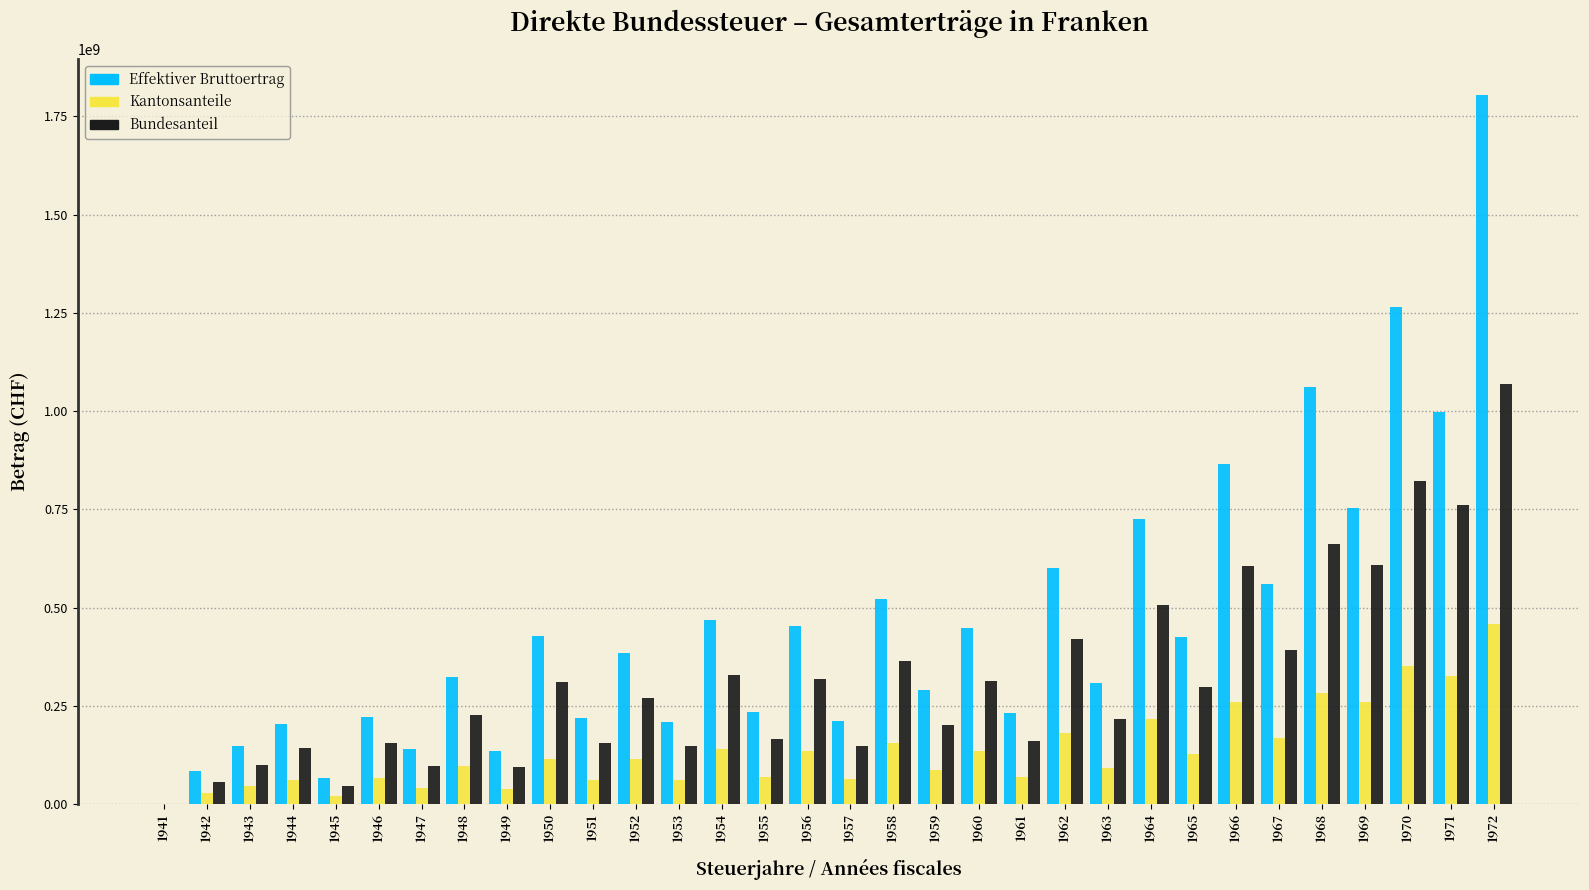

What is the sum of all Bundesanteil values?

10177262942